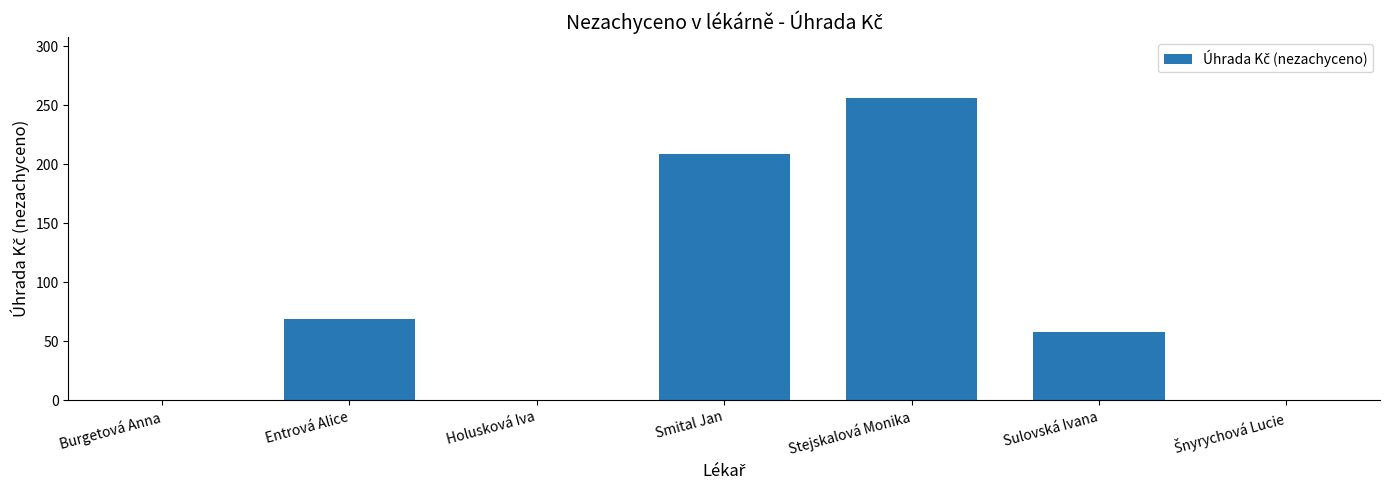

Between Sulovská Ivana and Entrová Alice, which is larger?

Entrová Alice